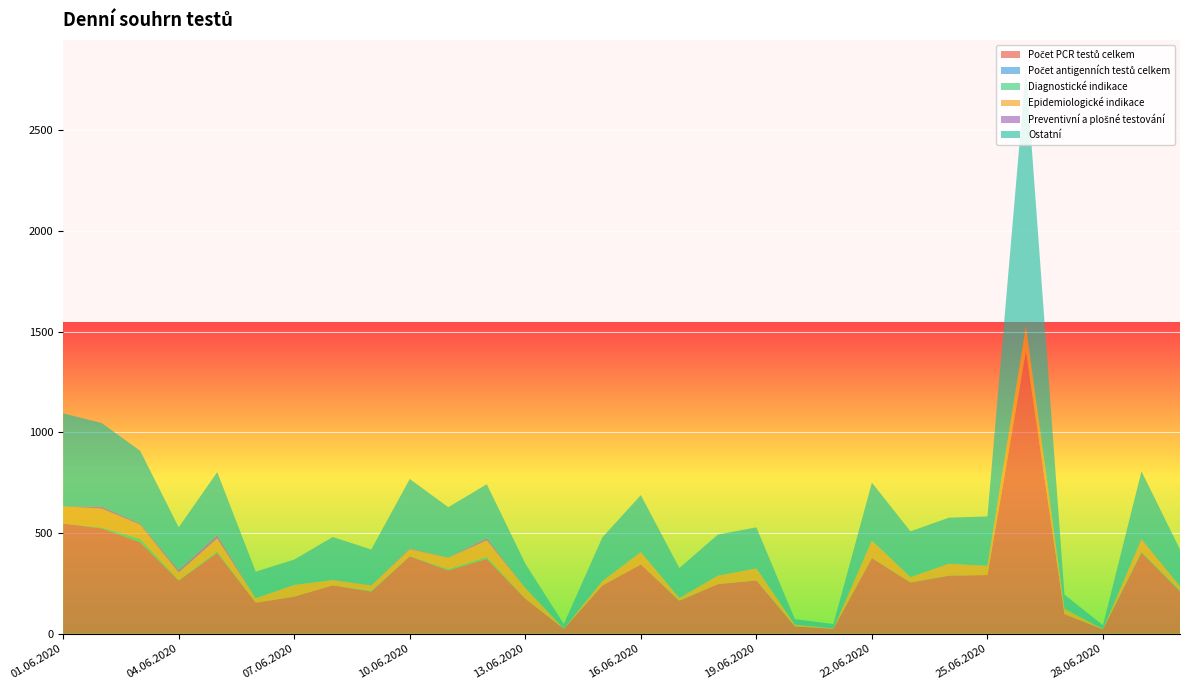

Reading left to right, transcribe all the data shown in this chart.

Počet PCR testů celkem: 01.06.2020=547	02.06.2020=523	03.06.2020=454	04.06.2020=264	05.06.2020=401	06.06.2020=154	07.06.2020=184	08.06.2020=240	09.06.2020=209	10.06.2020=384	11.06.2020=314	12.06.2020=371	13.06.2020=174	14.06.2020=24	15.06.2020=239	16.06.2020=344	17.06.2020=163	18.06.2020=246	19.06.2020=264	20.06.2020=36	21.06.2020=24	22.06.2020=375	23.06.2020=254	24.06.2020=288	25.06.2020=291	26.06.2020=1404	27.06.2020=97	28.06.2020=21	29.06.2020=403	30.06.2020=209
Počet antigenních testů celkem: 01.06.2020=0	02.06.2020=0	03.06.2020=0	04.06.2020=0	05.06.2020=0	06.06.2020=0	07.06.2020=0	08.06.2020=0	09.06.2020=0	10.06.2020=0	11.06.2020=0	12.06.2020=0	13.06.2020=0	14.06.2020=0	15.06.2020=0	16.06.2020=0	17.06.2020=0	18.06.2020=0	19.06.2020=0	20.06.2020=0	21.06.2020=0	22.06.2020=0	23.06.2020=0	24.06.2020=0	25.06.2020=0	26.06.2020=0	27.06.2020=0	28.06.2020=0	29.06.2020=0	30.06.2020=0
Diagnostické indikace: 01.06.2020=0	02.06.2020=4	03.06.2020=17	04.06.2020=2	05.06.2020=8	06.06.2020=0	07.06.2020=0	08.06.2020=0	09.06.2020=4	10.06.2020=2	11.06.2020=6	12.06.2020=10	13.06.2020=0	14.06.2020=0	15.06.2020=0	16.06.2020=0	17.06.2020=2	18.06.2020=0	19.06.2020=1	20.06.2020=2	21.06.2020=0	22.06.2020=2	23.06.2020=1	24.06.2020=1	25.06.2020=0	26.06.2020=0	27.06.2020=0	28.06.2020=1	29.06.2020=5	30.06.2020=6
Epidemiologické indikace: 01.06.2020=85	02.06.2020=94	03.06.2020=70	04.06.2020=38	05.06.2020=63	06.06.2020=22	07.06.2020=58	08.06.2020=26	09.06.2020=26	10.06.2020=33	11.06.2020=57	12.06.2020=82	13.06.2020=53	14.06.2020=1	15.06.2020=22	16.06.2020=61	17.06.2020=12	18.06.2020=42	19.06.2020=59	20.06.2020=7	21.06.2020=2	22.06.2020=85	23.06.2020=26	24.06.2020=58	25.06.2020=46	26.06.2020=126	27.06.2020=26	28.06.2020=1	29.06.2020=60	30.06.2020=20
Preventivní a plošné testování: 01.06.2020=0	02.06.2020=10	03.06.2020=6	04.06.2020=12	05.06.2020=18	06.06.2020=0	07.06.2020=0	08.06.2020=0	09.06.2020=2	10.06.2020=4	11.06.2020=1	12.06.2020=12	13.06.2020=0	14.06.2020=0	15.06.2020=0	16.06.2020=0	17.06.2020=0	18.06.2020=0	19.06.2020=0	20.06.2020=0	21.06.2020=0	22.06.2020=0	23.06.2020=0	24.06.2020=0	25.06.2020=0	26.06.2020=0	27.06.2020=0	28.06.2020=0	29.06.2020=3	30.06.2020=1
Ostatní: 01.06.2020=462	02.06.2020=415	03.06.2020=361	04.06.2020=212	05.06.2020=312	06.06.2020=132	07.06.2020=126	08.06.2020=214	09.06.2020=177	10.06.2020=345	11.06.2020=250	12.06.2020=267	13.06.2020=121	14.06.2020=23	15.06.2020=217	16.06.2020=283	17.06.2020=149	18.06.2020=204	19.06.2020=204	20.06.2020=27	21.06.2020=22	22.06.2020=288	23.06.2020=227	24.06.2020=229	25.06.2020=245	26.06.2020=1278	27.06.2020=71	28.06.2020=19	29.06.2020=335	30.06.2020=182